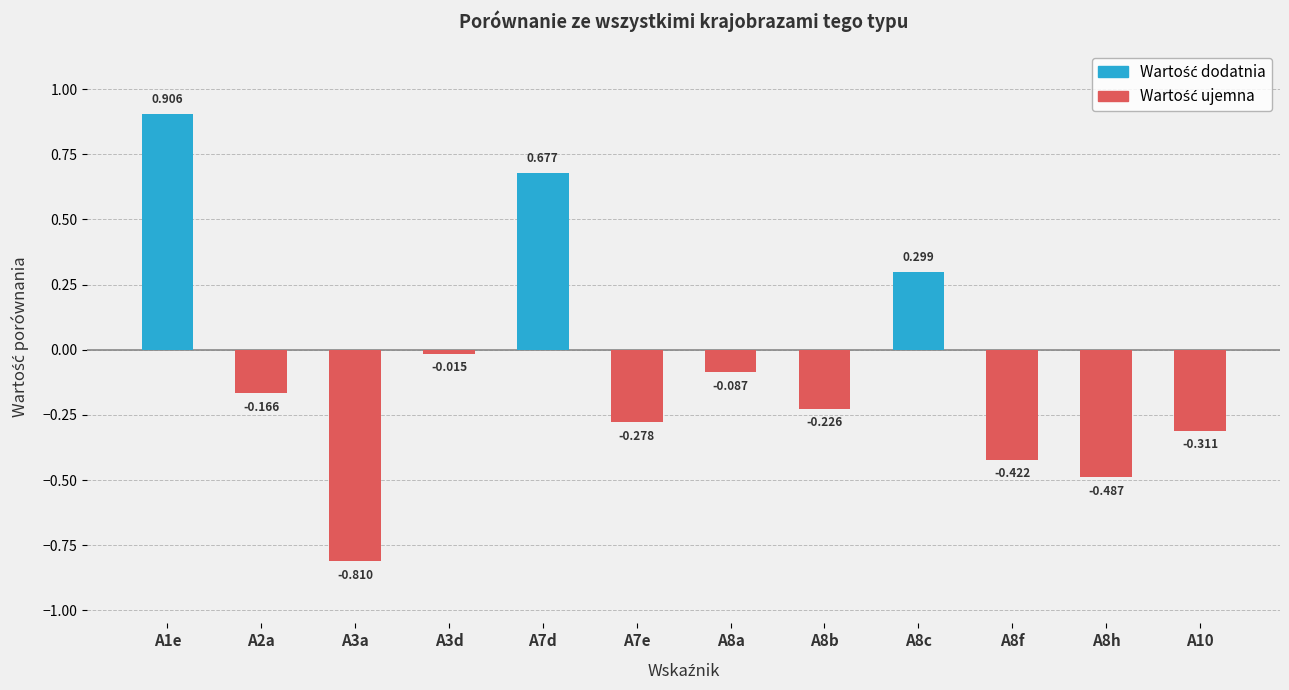

Rank the categories by value from lowest to highest.

A3a, A8h, A8f, A10, A7e, A8b, A2a, A8a, A3d, A8c, A7d, A1e